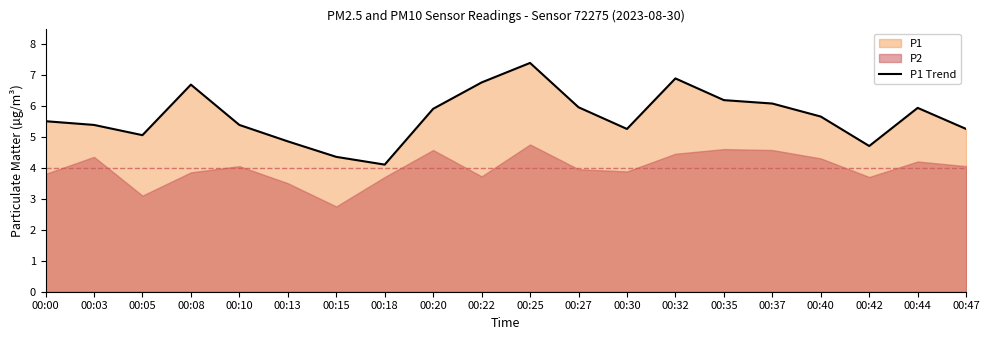

At which category does the data reach its first local peak?

00:08